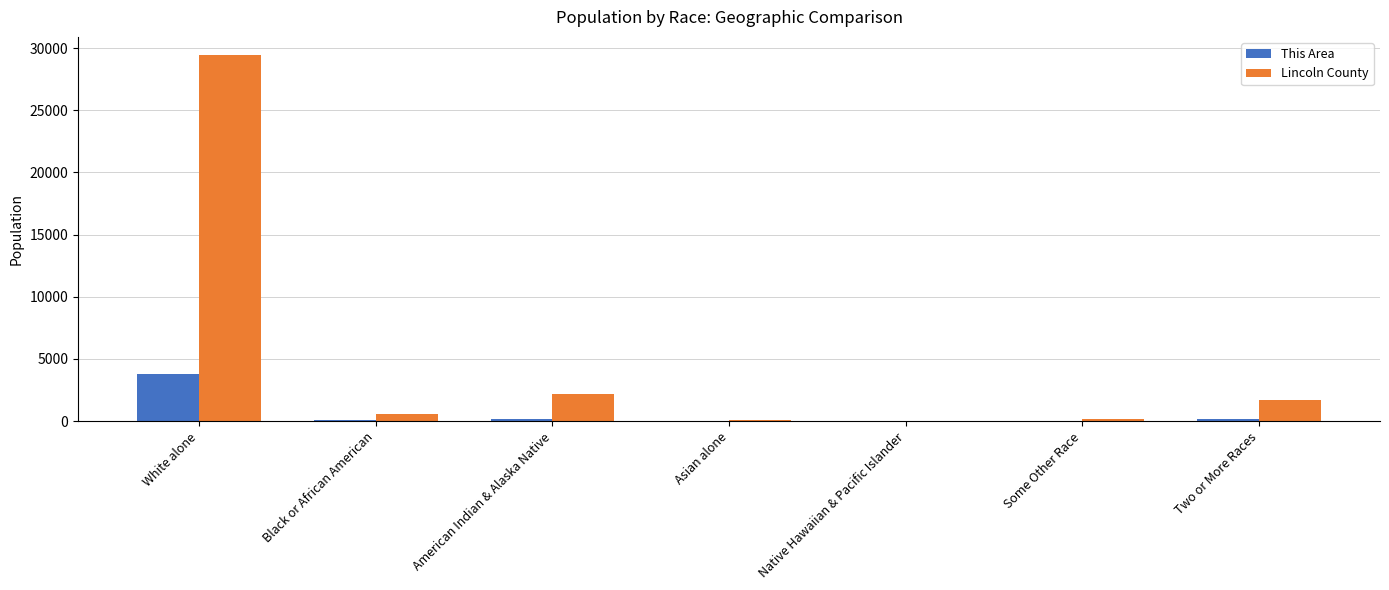

Count the number of categories in the chart.

7